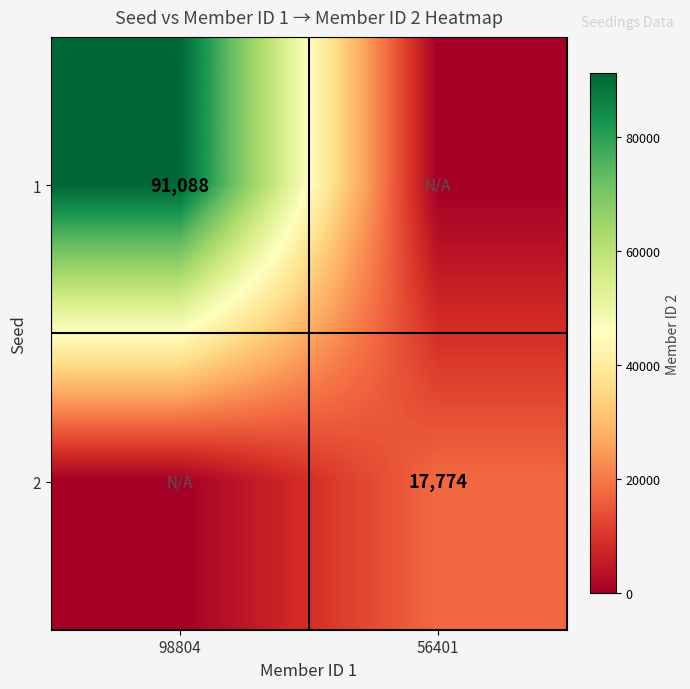

The 2 series shows 31171 at 56401. True or false?

False